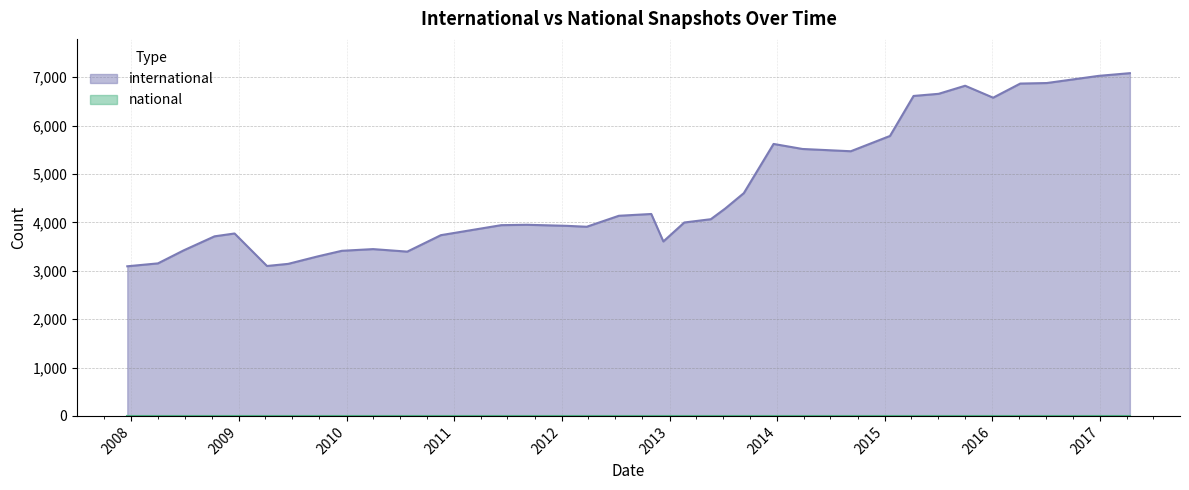

Does the chart have visible grid lines?

Yes